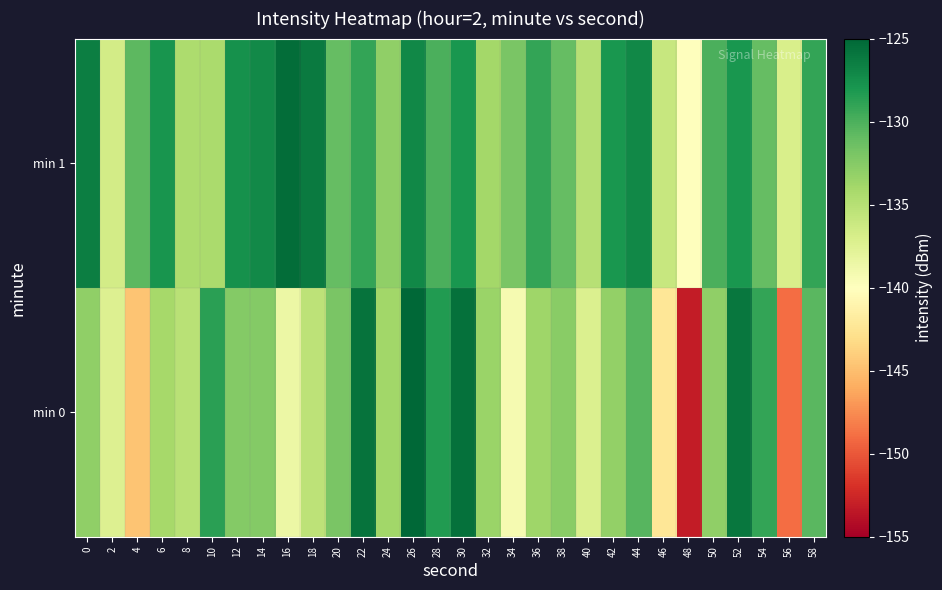

Which series has the largest range (max minus min)?

min 0